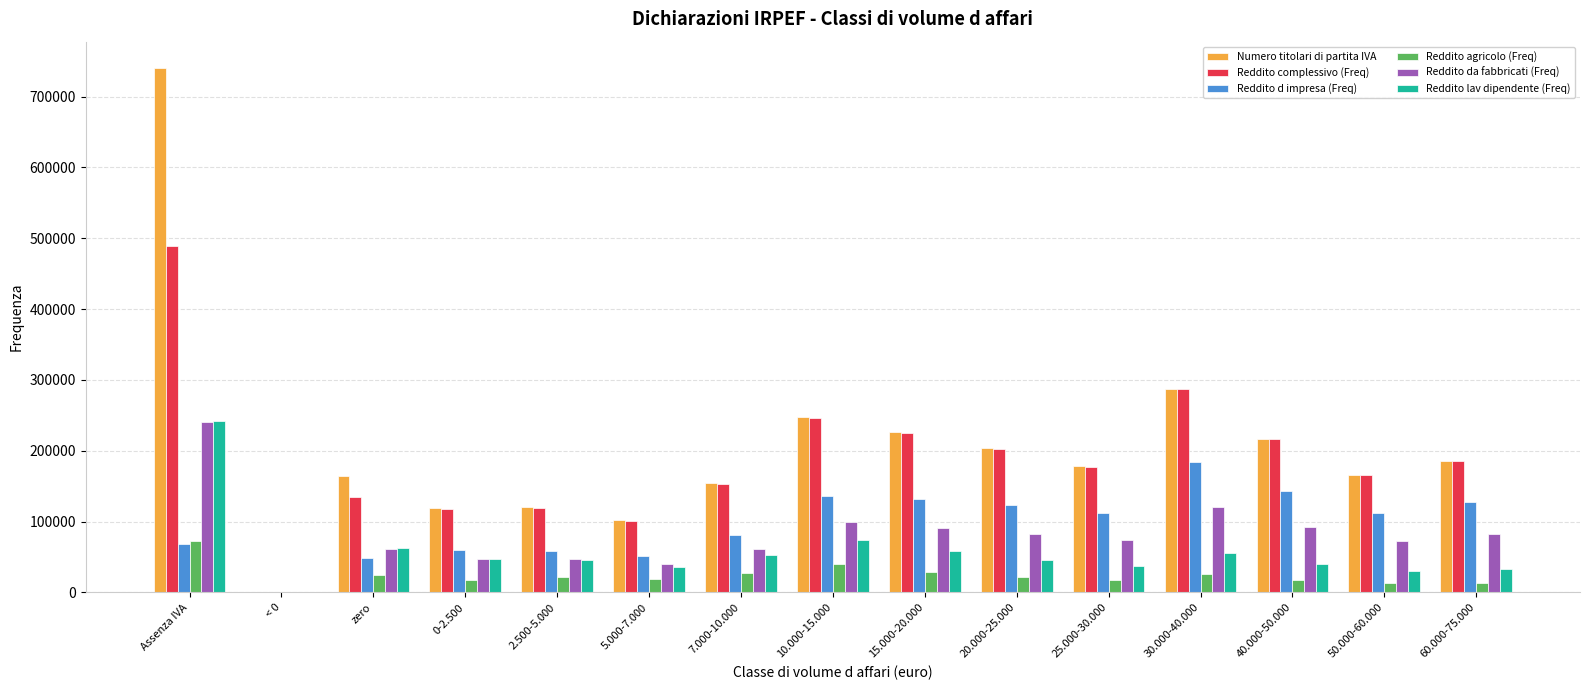

Which category has the highest value across all series?

Assenza IVA